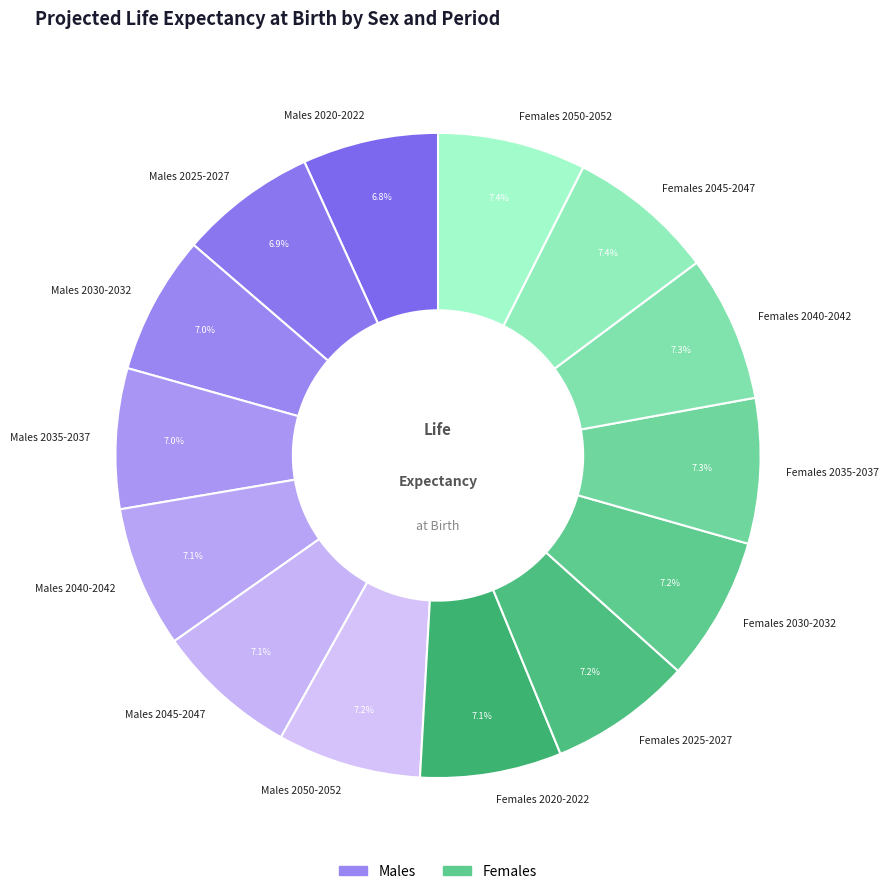

Does Males 2045-2047 account for over 50% of the chart?

No